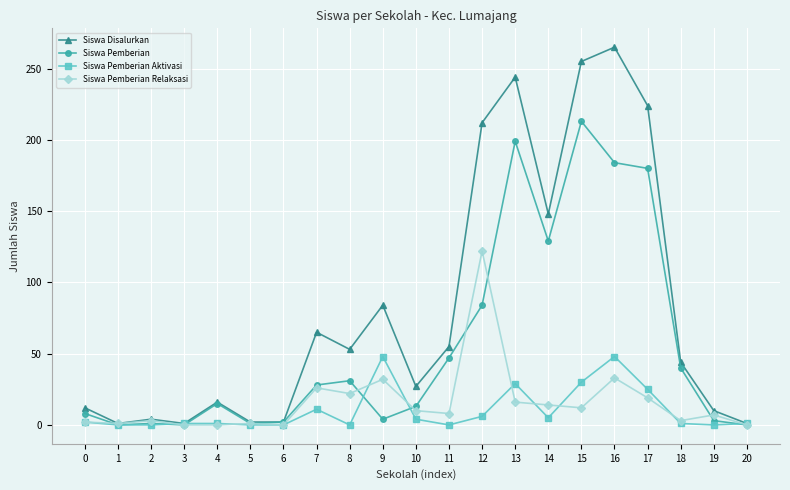

Is the value of Siswa Pemberian at 8 greater than the value of Siswa Disalurkan at 16?

No